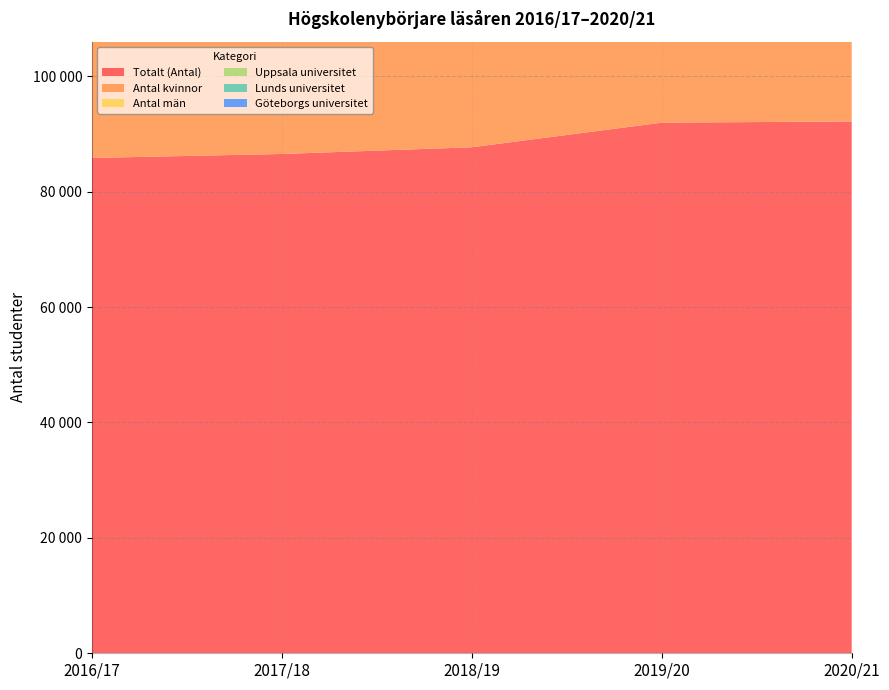

Reading left to right, what are all the values shown in this chart?

Totalt (Antal): 2016/17=85840	2017/18=86525	2018/19=87687	2019/20=91952	2020/21=92164
Antal kvinnor: 2016/17=49301	2017/18=50114	2018/19=50743	2019/20=53164	2020/21=54133
Antal män: 2016/17=36539	2017/18=36411	2018/19=36944	2019/20=38788	2020/21=38031
Uppsala universitet: 2016/17=7004	2017/18=7494	2018/19=7667	2019/20=8276	2020/21=8476
Lunds universitet: 2016/17=8110	2017/18=8060	2018/19=7883	2019/20=8355	2020/21=8259
Göteborgs universitet: 2016/17=6584	2017/18=6906	2018/19=7037	2019/20=7674	2020/21=7770